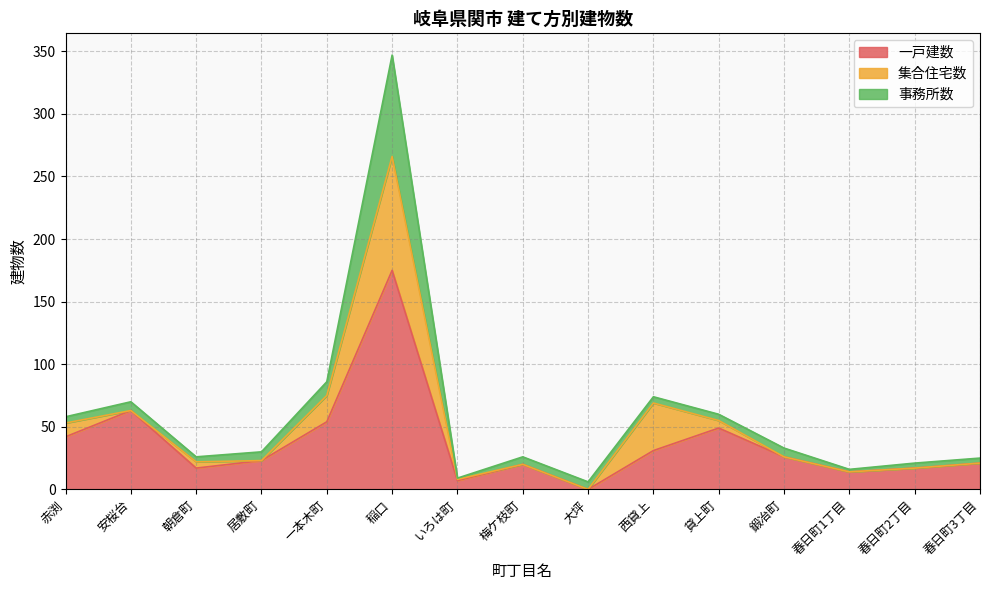

At which label is 一戸建数 closest to 87?

安桜台